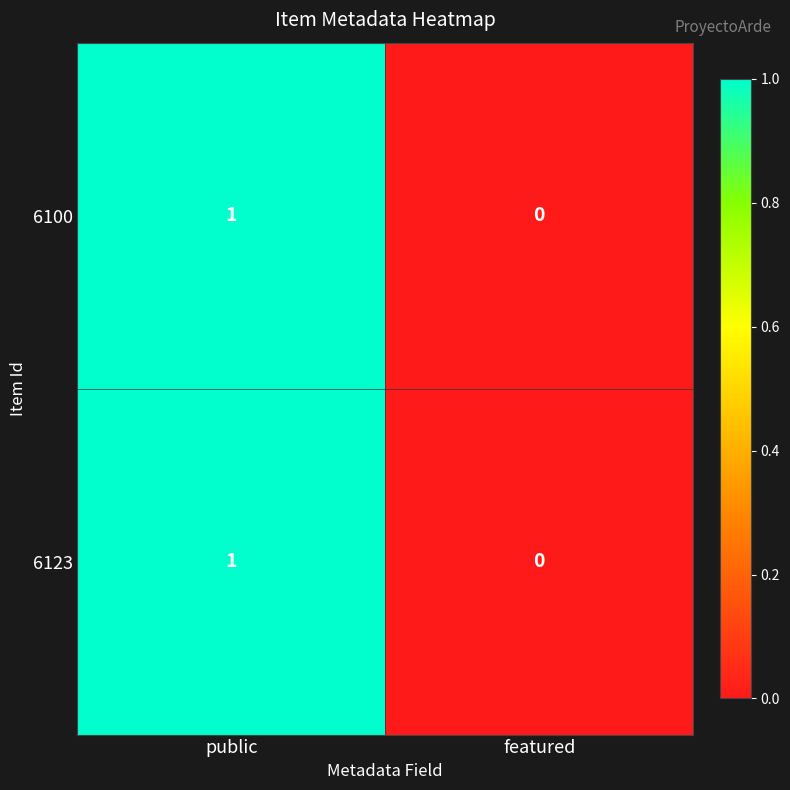

The value of 6123 at featured is 0. True or false?

True